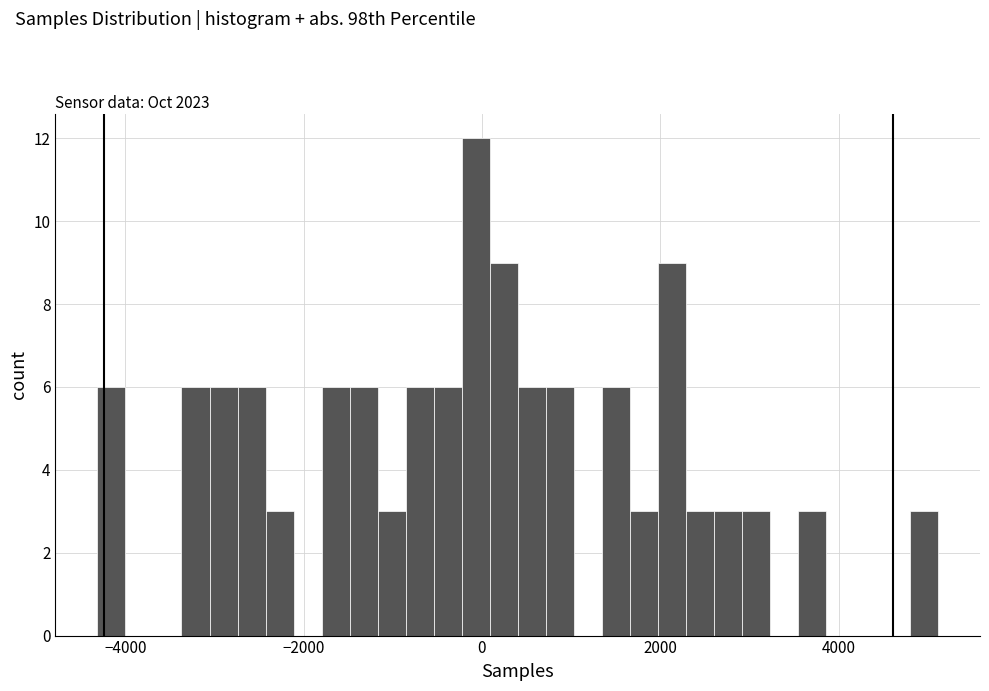

Around what value on the x-axis is the tallest bar? Give the approximate position of its centre, as read against the axis.

0